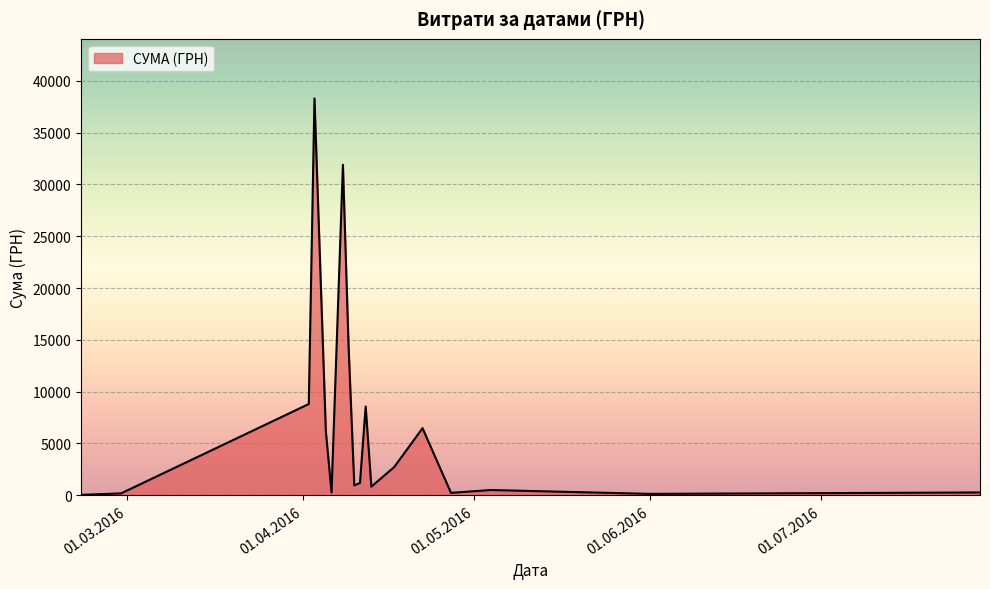

What is the greatest value displayed?

38303.0